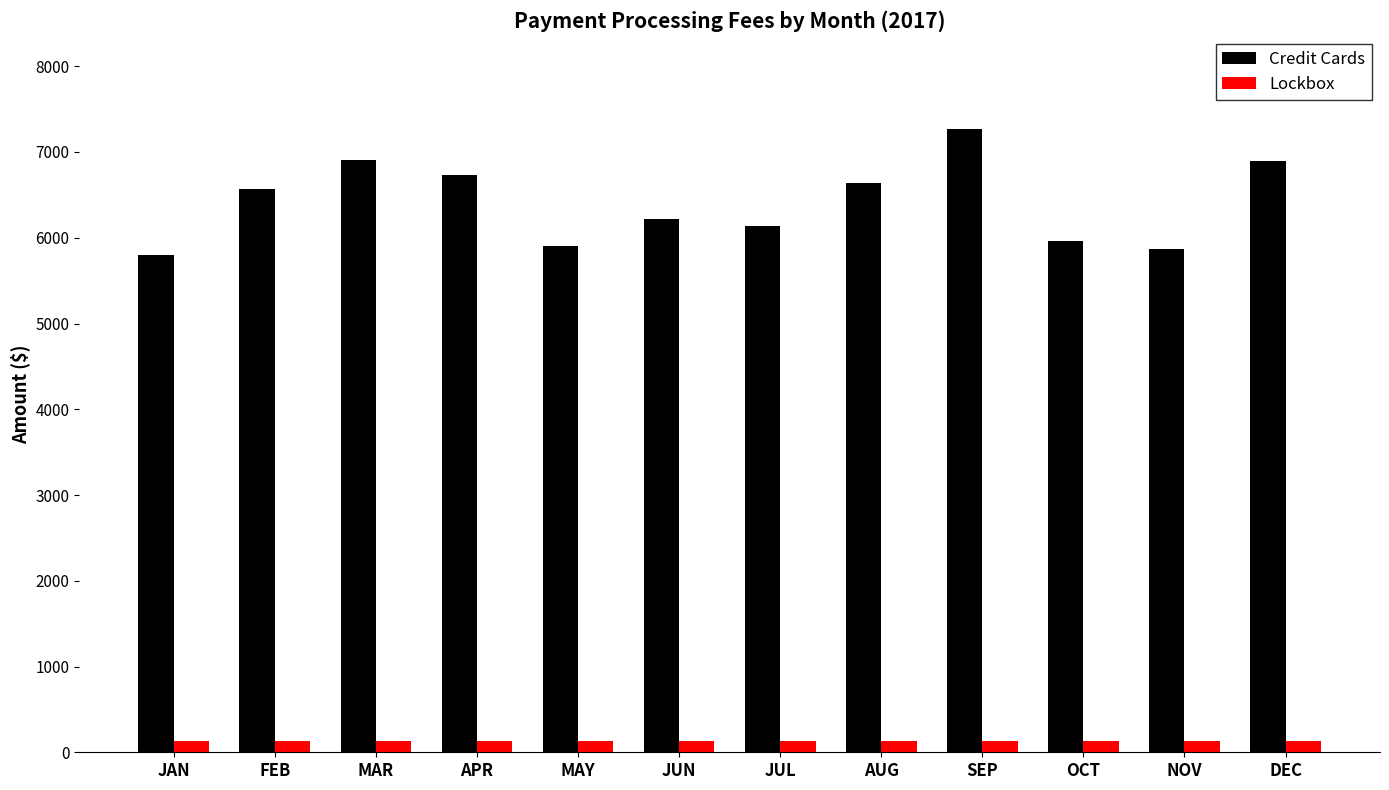

Which series changed the most between SEP and NOV?

Credit Cards